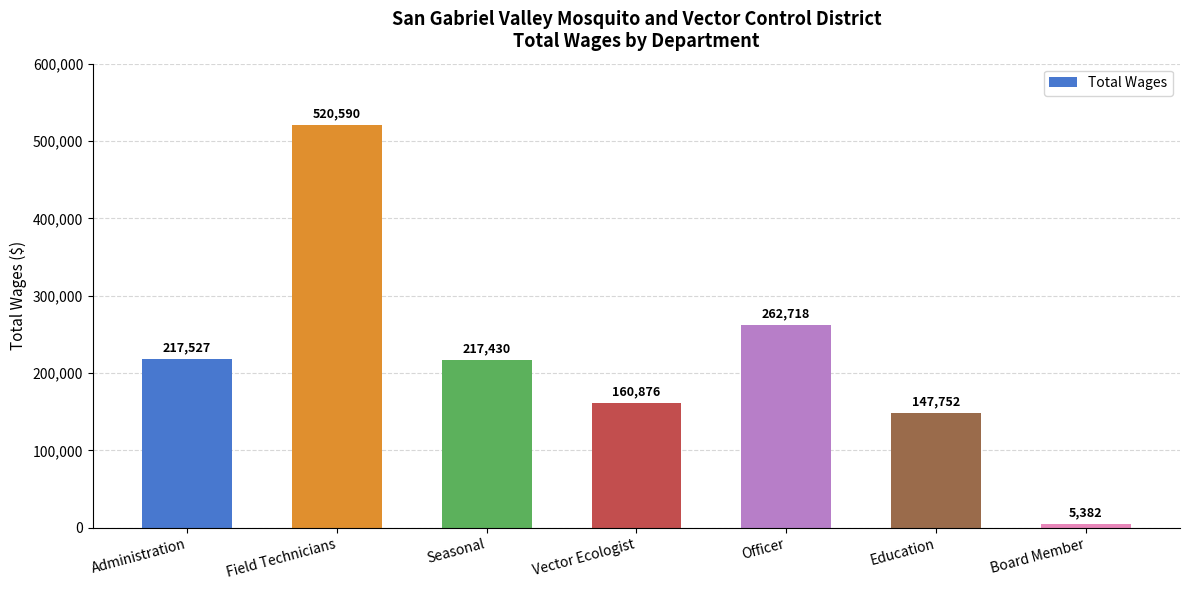

Reading left to right, what are all the values shown in this chart?

217527	520590	217430	160876	262718	147752	5382